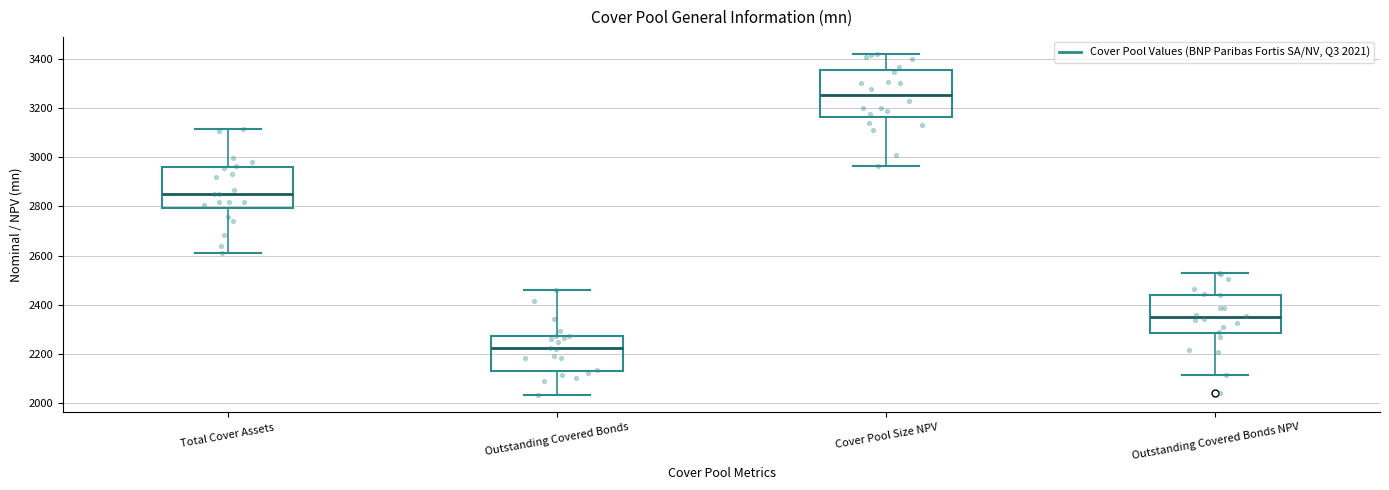

Comparing the boxes themselves (not the whiskers), which one is the tallest?

Cover Pool Size NPV